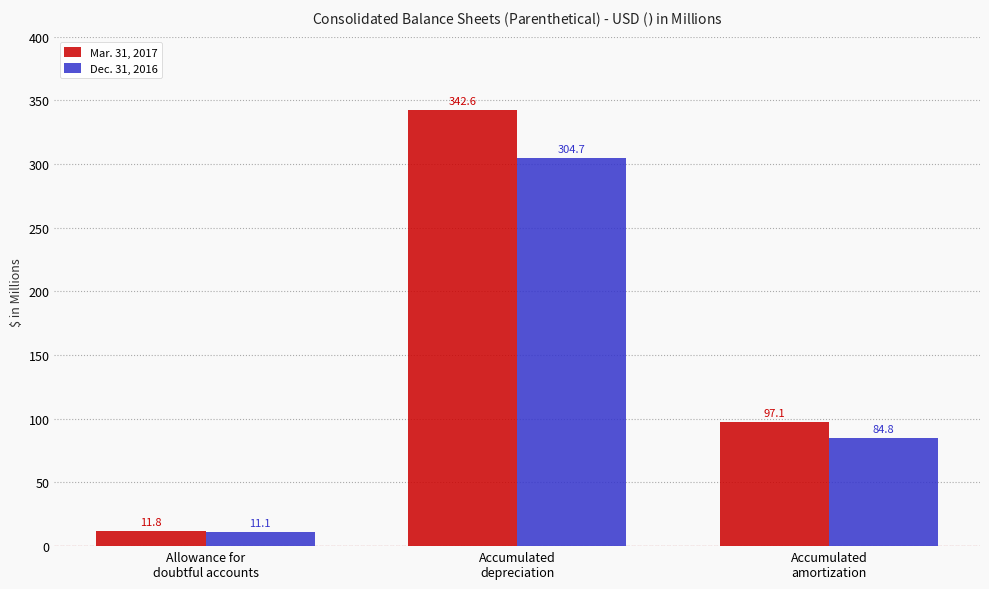

What is the lowest value of the Dec. 31, 2016 series?

11.1